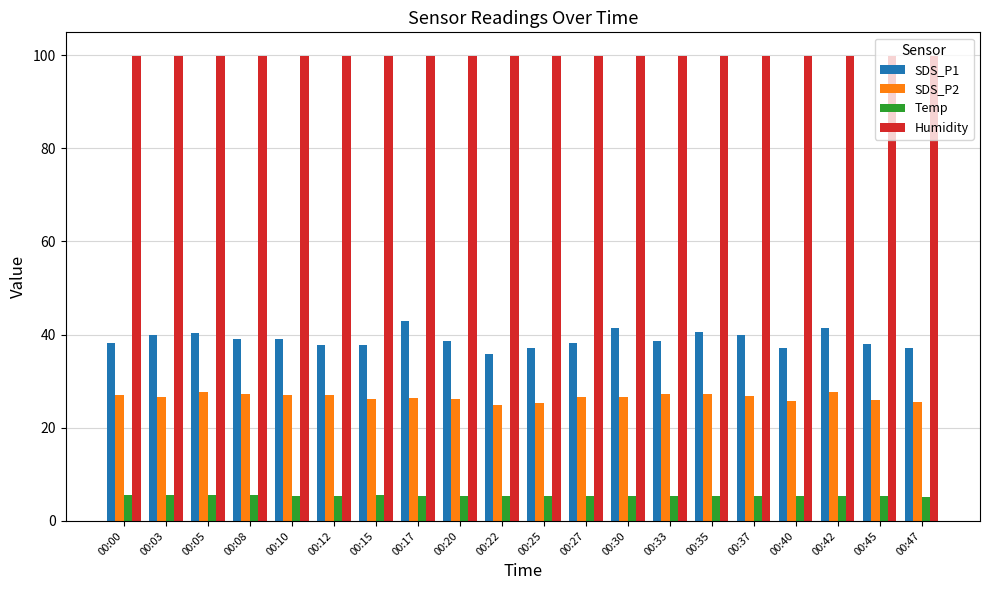

Count the number of categories in the chart.

20